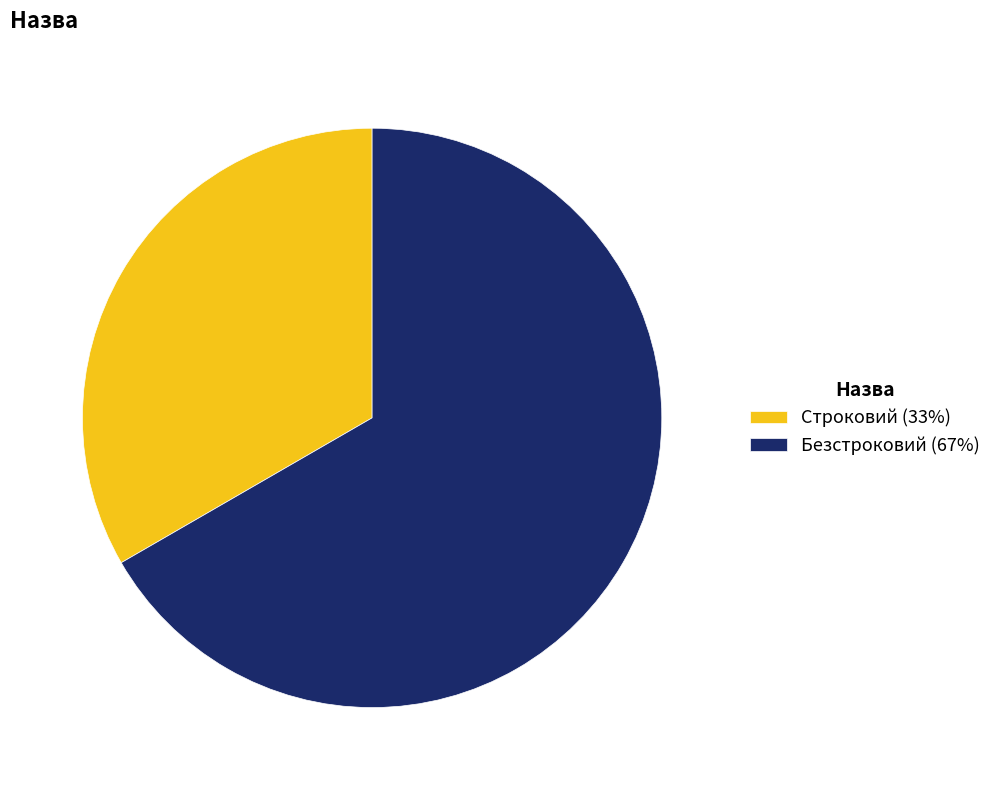

Rank the categories by value from highest to lowest.

Безстроковий, Строковий